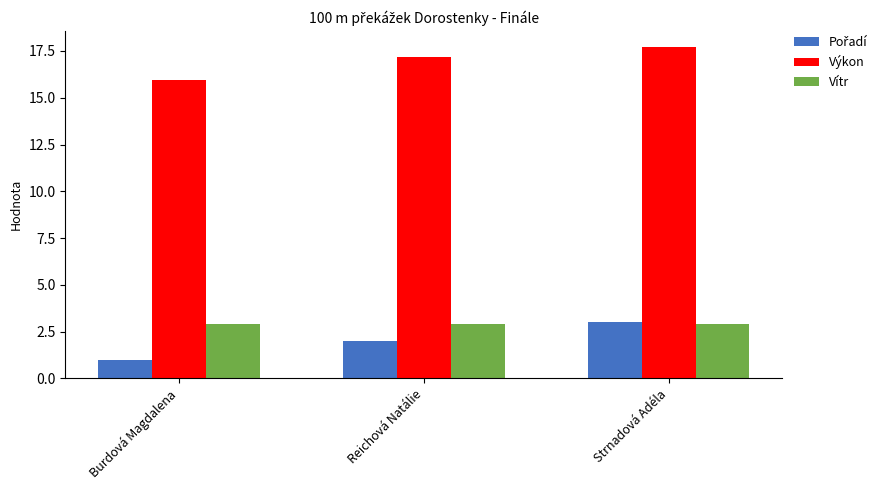

What is the difference between the highest and lowest values at Burdová Magdalena?

14.9